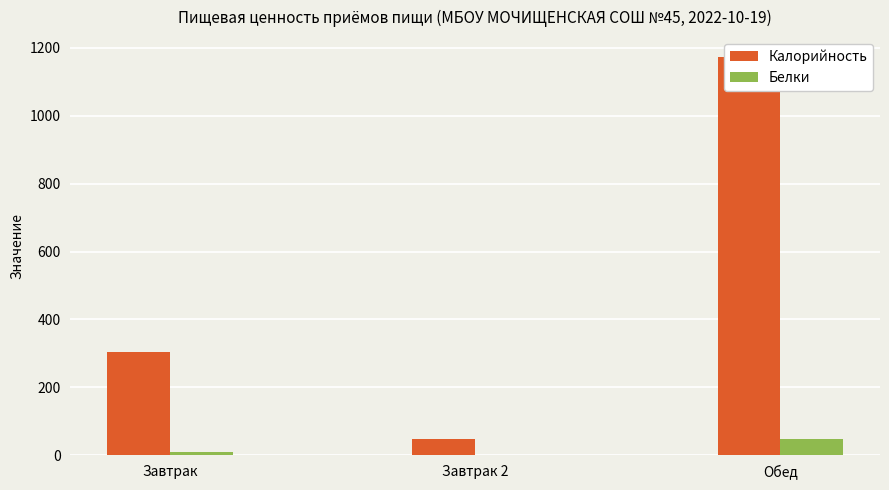

Is the value of Калорийность at Обед greater than the value of Белки at Обед?

Yes